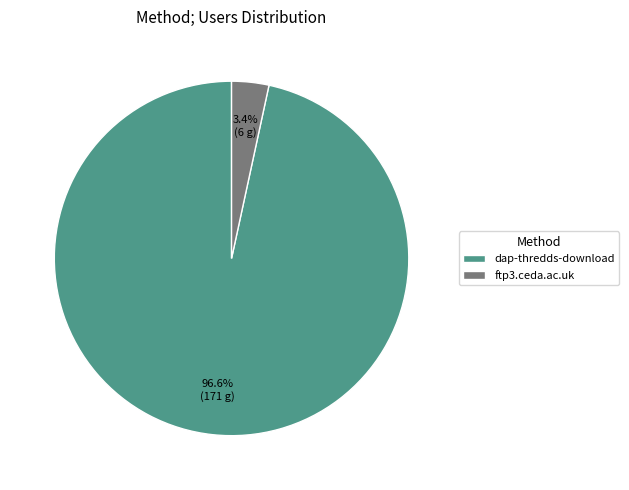

What is the majority slice?

dap-thredds-download